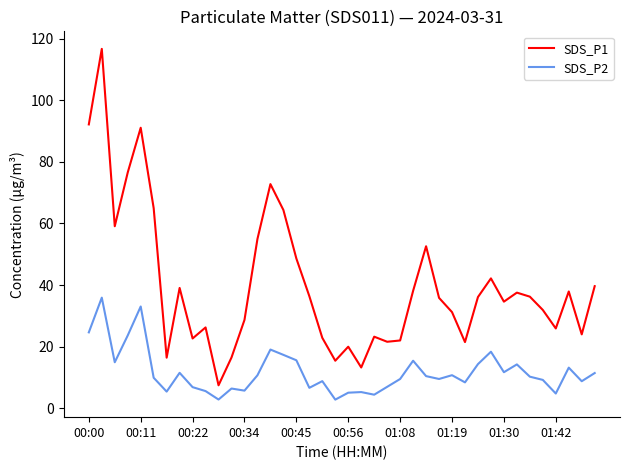

List the series in order of their overall mean, highest first.

SDS_P1, SDS_P2